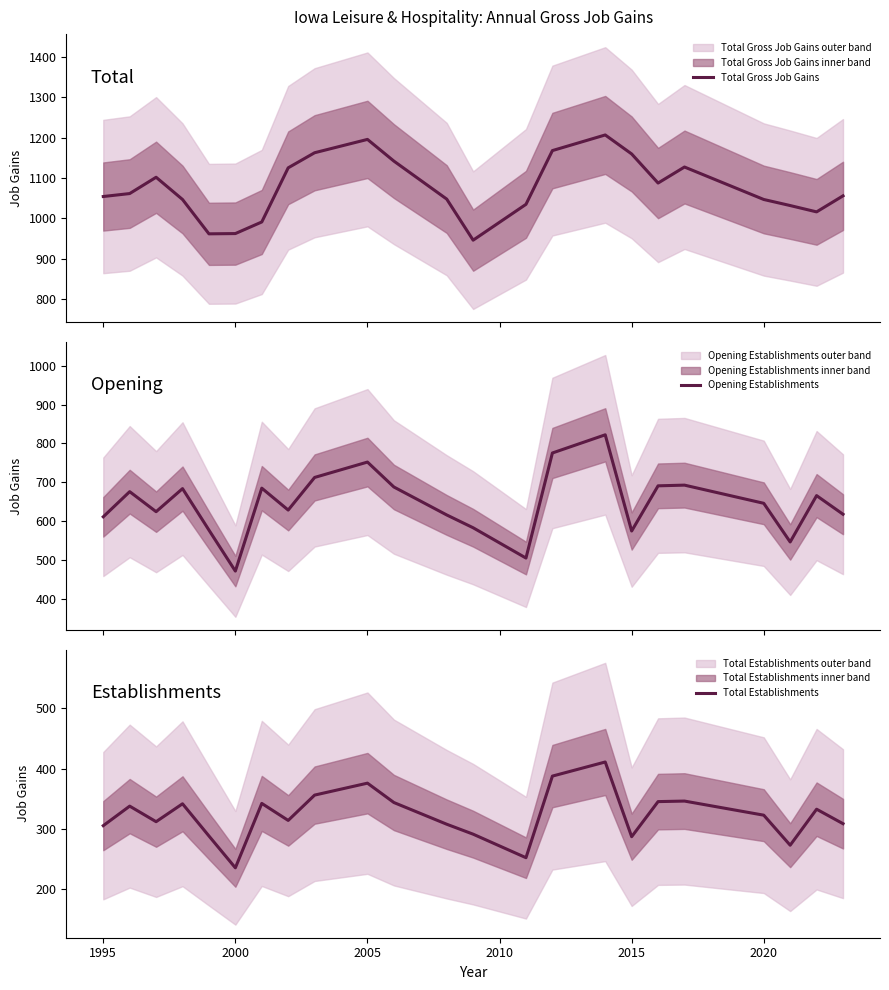

What is the difference between the maximum and minimum values in the Total Gross Job Gains series?

260.3